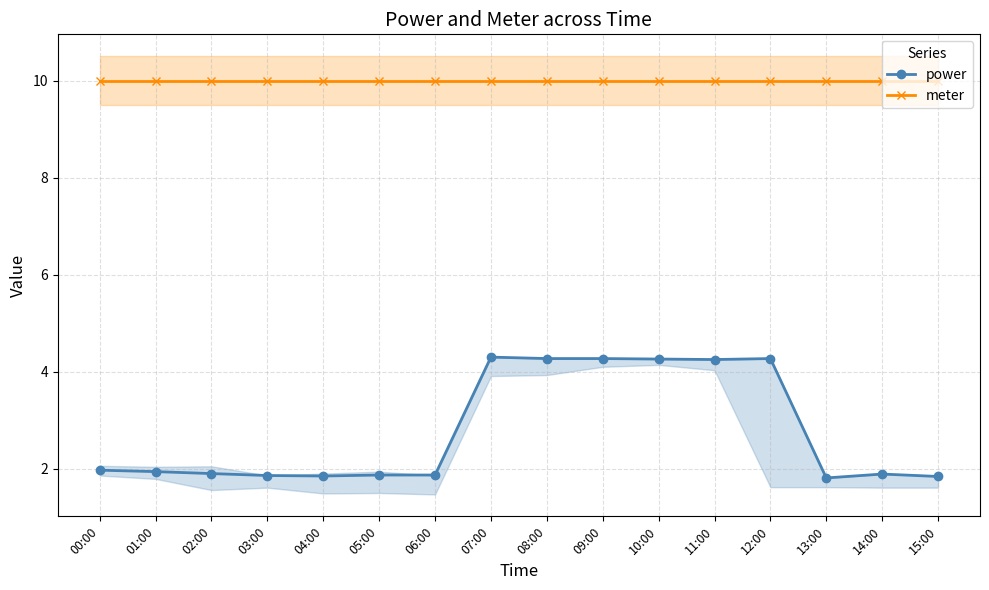

Is it true that power equals 2.7 at 07:00?

False